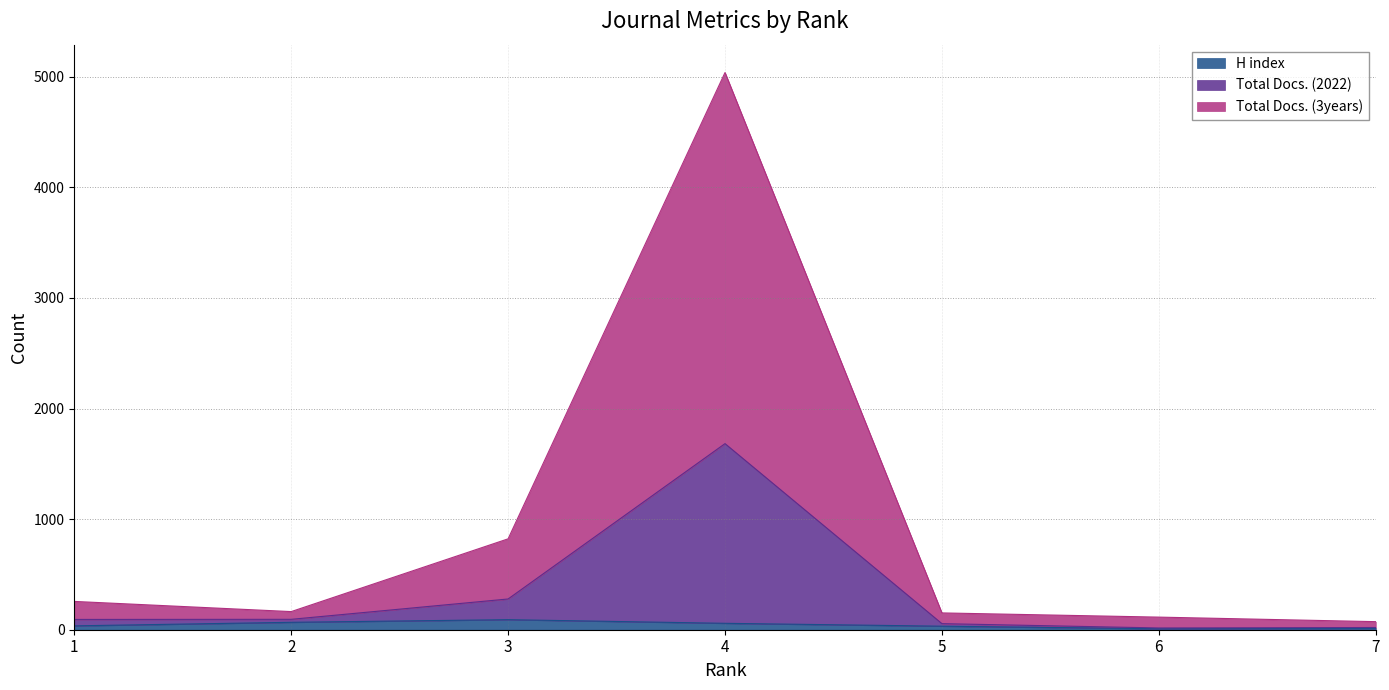

True or false: H index and Total Docs. (2022) cross at least once.

False